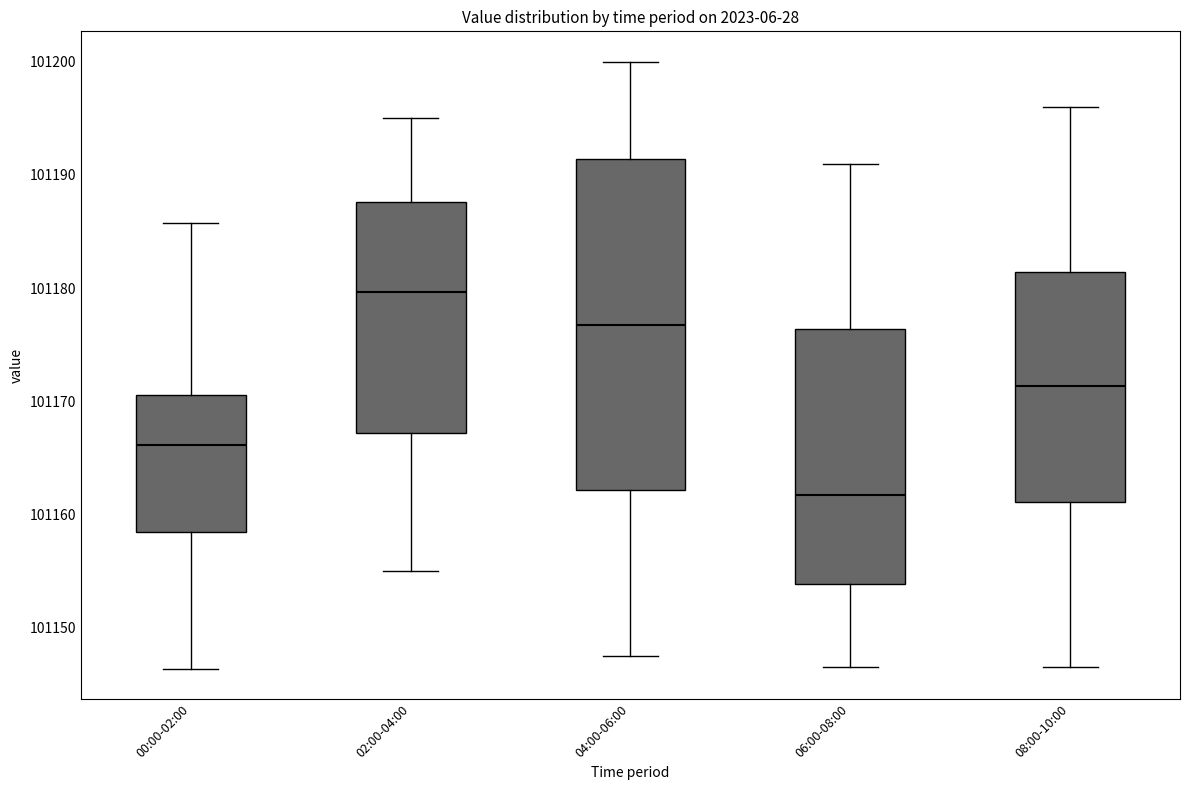

Reading left to right, transcribe this box plot: for each box, give where its median line is, the range the box spans, and where its two whiskers end, as read against the y-axis. The values are not printed on the chart, so give them approximately, as read against the axis.

00:00-02:00: median 101166, box 101158 to 101171, whiskers 101146 to 101186
02:00-04:00: median 101180, box 101167 to 101188, whiskers 101155 to 101195
04:00-06:00: median 101177, box 101162 to 101191, whiskers 101148 to 101200
06:00-08:00: median 101162, box 101154 to 101176, whiskers 101147 to 101191
08:00-10:00: median 101171, box 101161 to 101181, whiskers 101147 to 101196